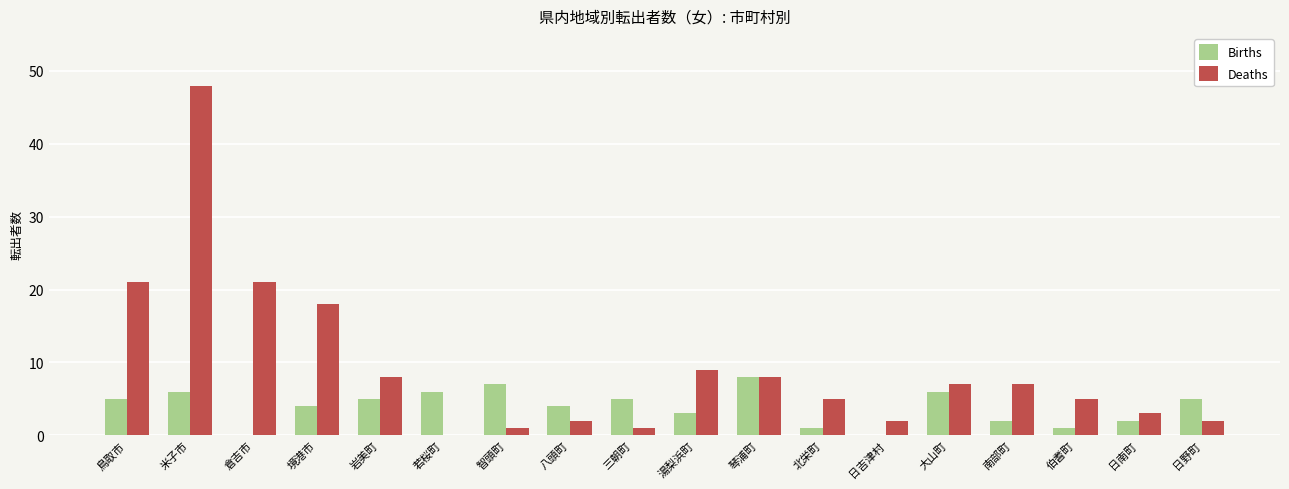

Between 境港市 and 琴浦町, which series saw the biggest shift?

Deaths